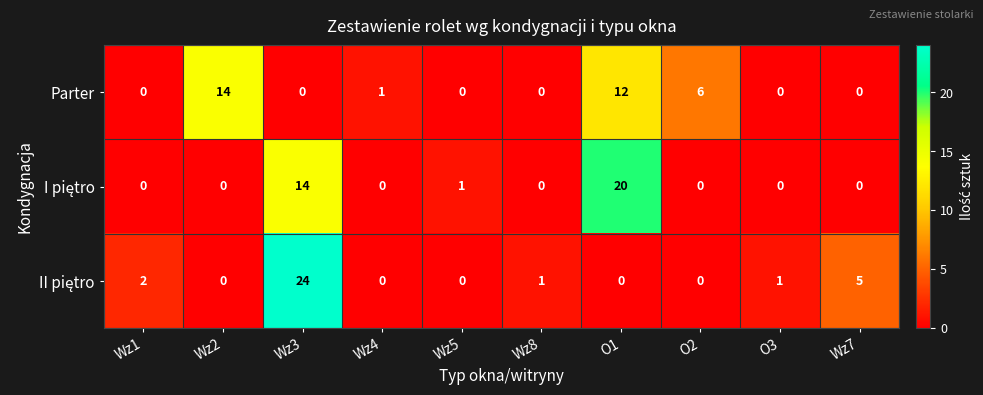

At which category is the sum across all series the highest?

Wz3